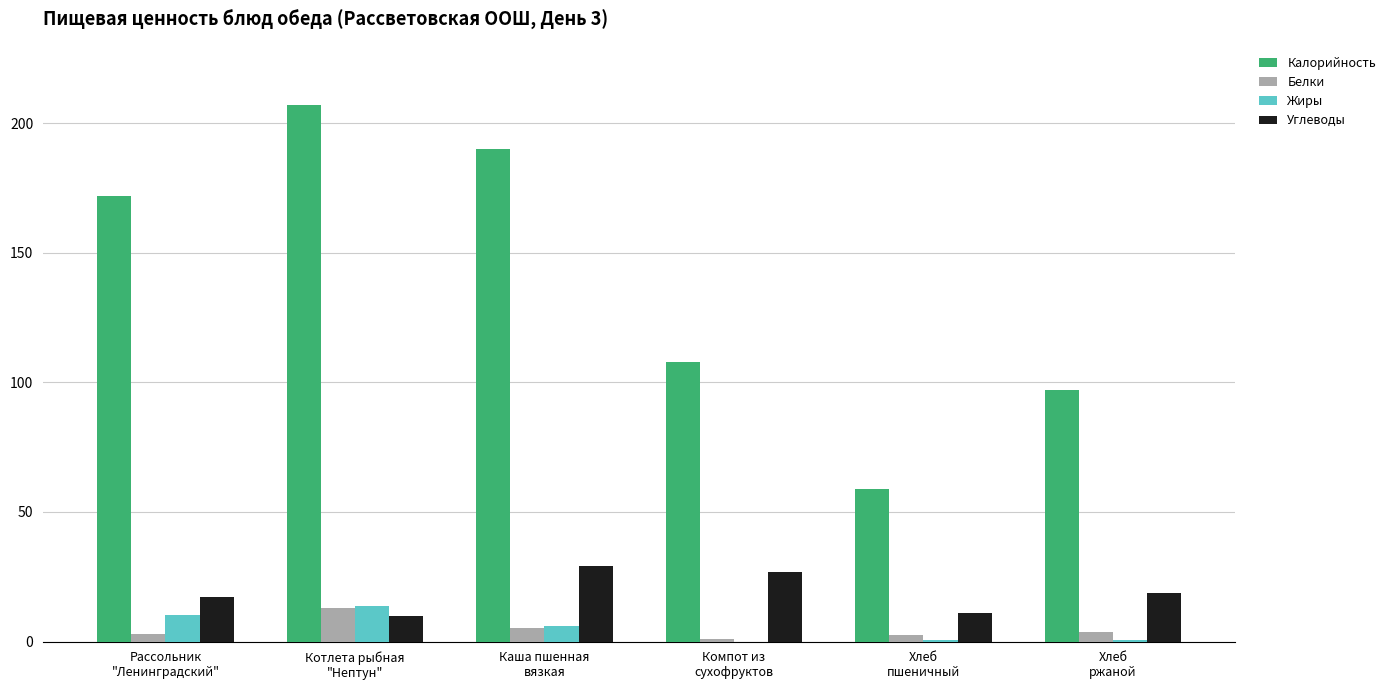

Which series has the largest total across all categories?

Калорийность